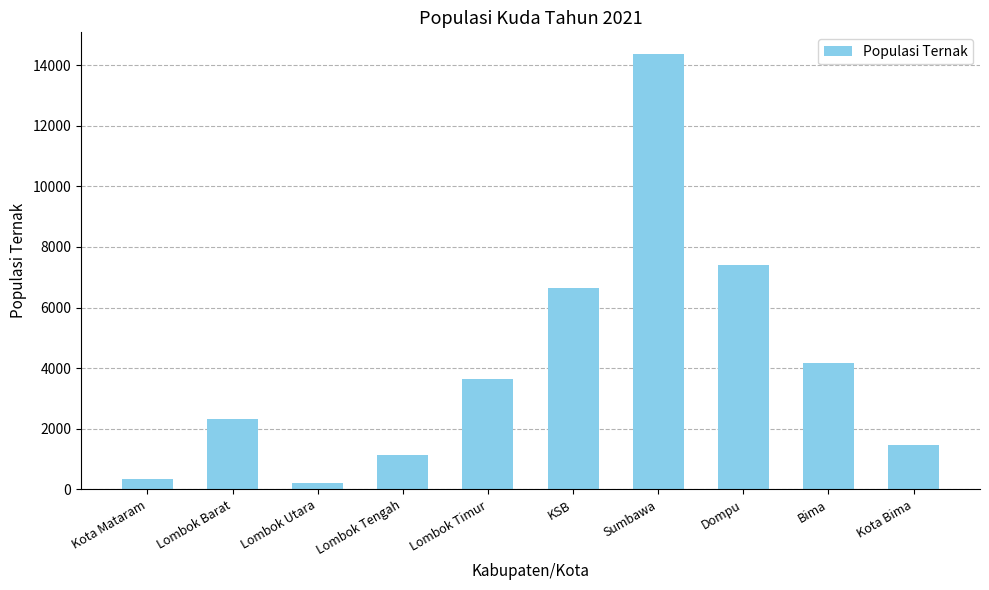

List the labels in order of value, largest first.

Sumbawa, Dompu, KSB, Bima, Lombok Timur, Lombok Barat, Kota Bima, Lombok Tengah, Kota Mataram, Lombok Utara